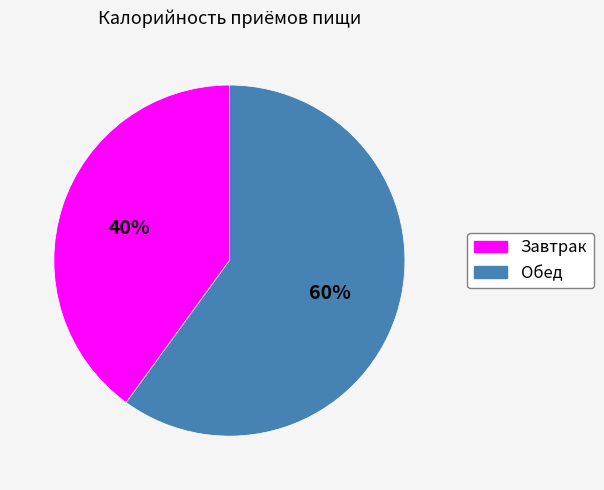

To the nearest percent, what portion does Обед represent?

60%